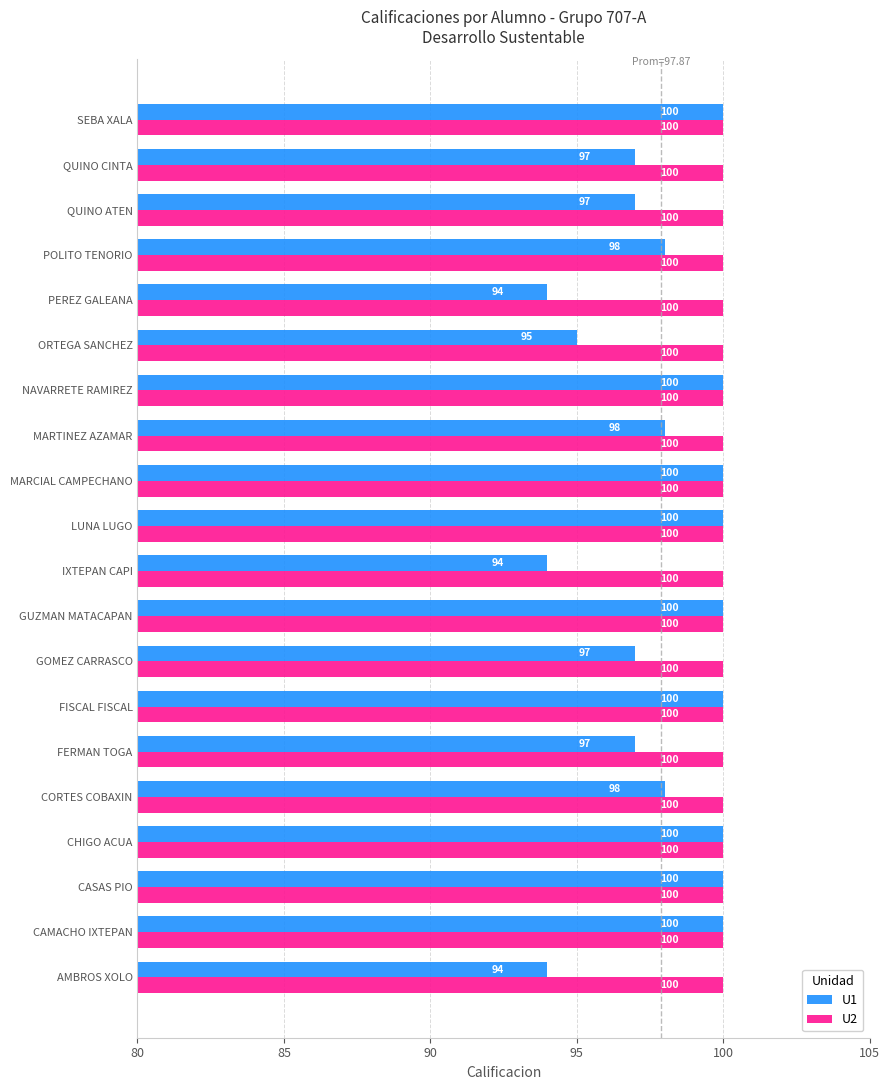

Rank the series at IXTEPAN CAPI from lowest to highest value.

U1, U2